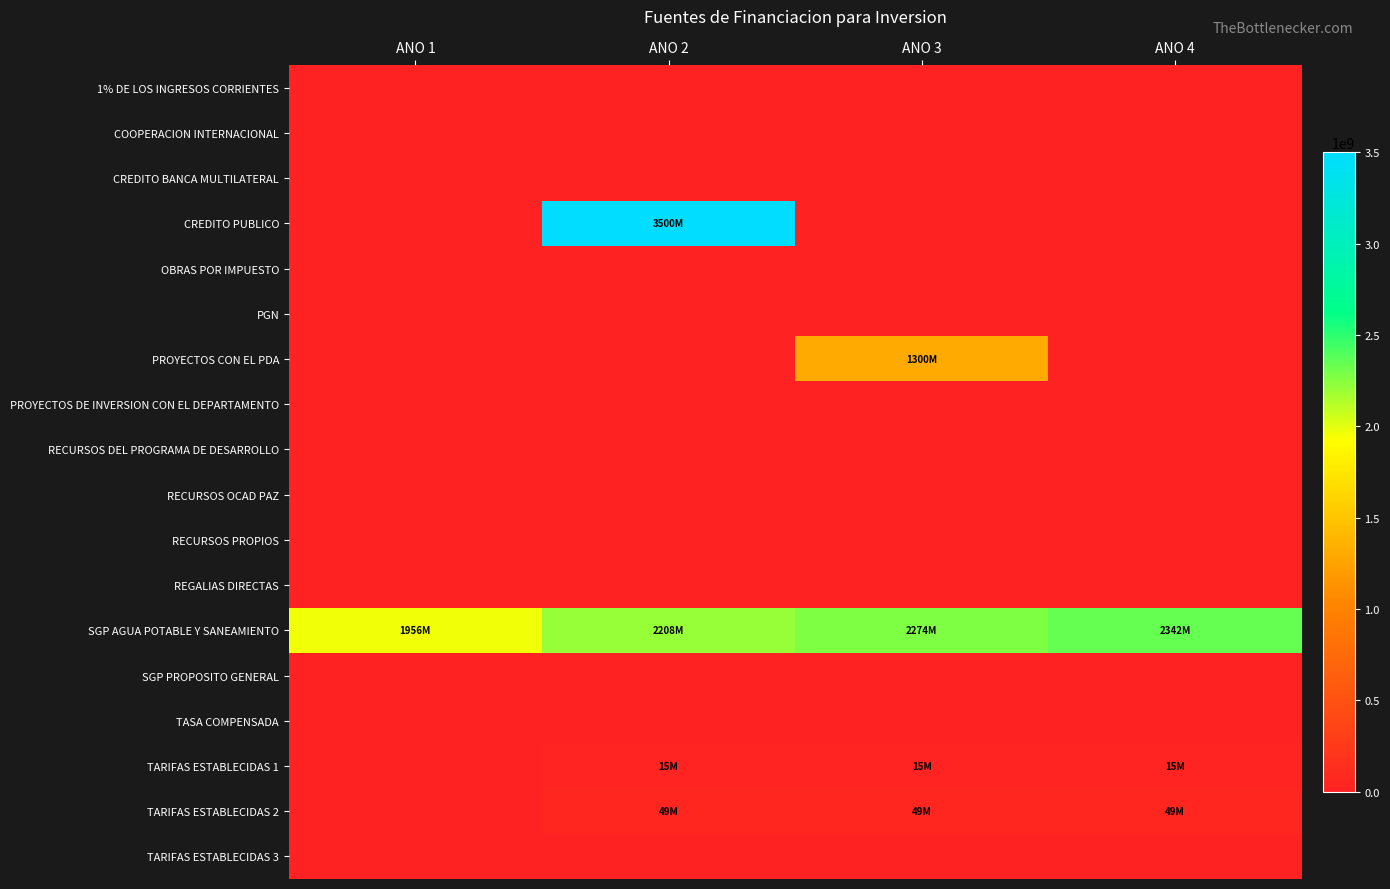

Which has a higher value, ANO 2 or ANO 3?

ANO 2